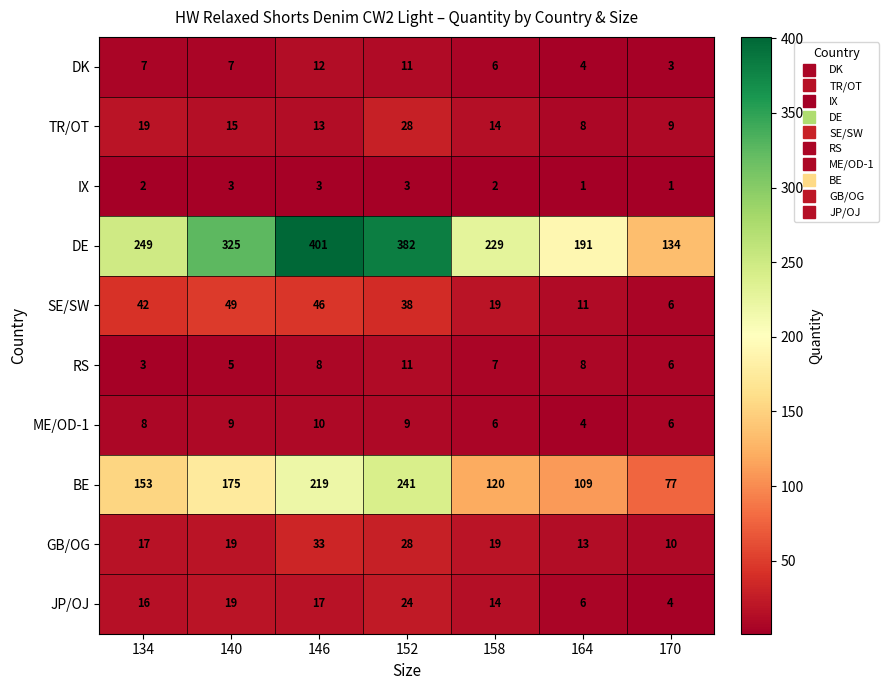

At which label is RS closest to 7?

158